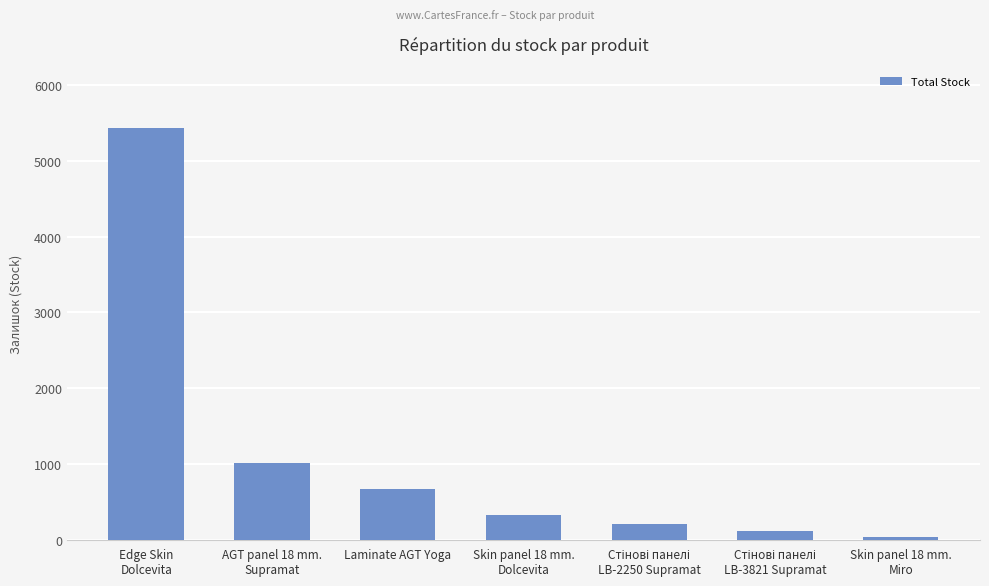

The value at Skin panel 18 mm.
Dolcevita is 562. True or false?

False